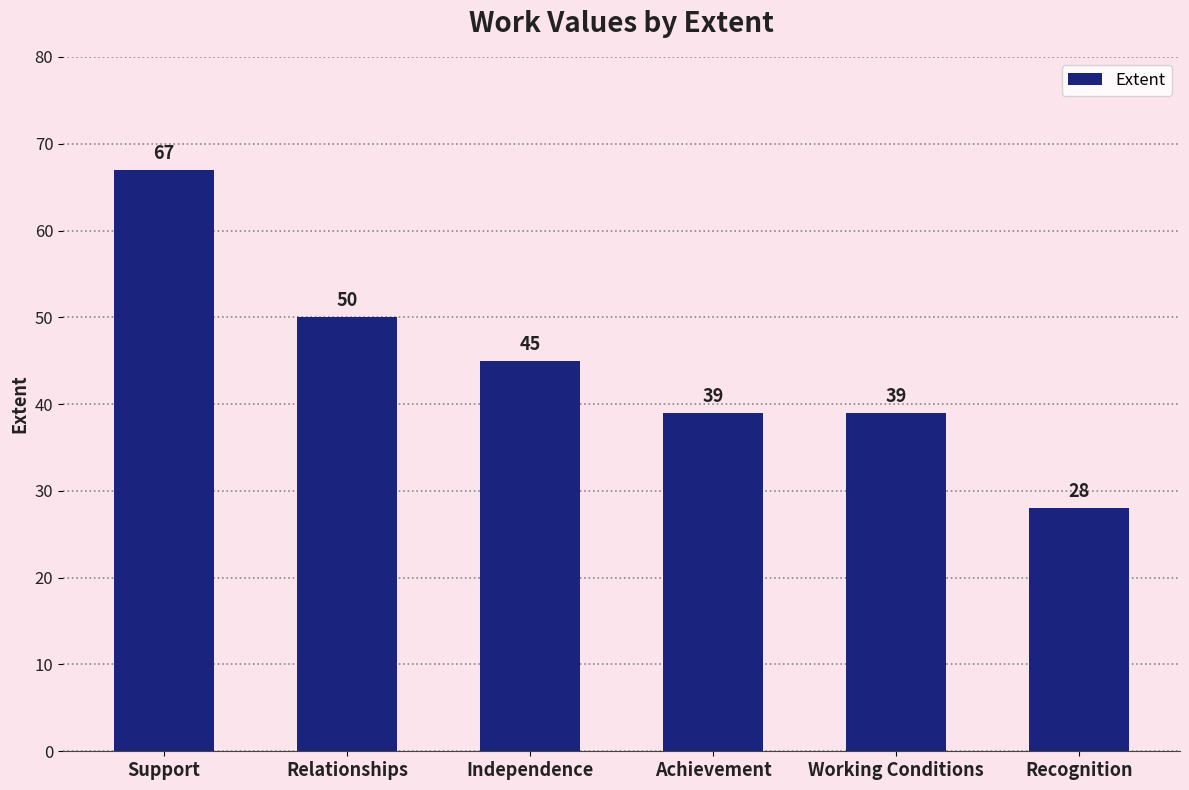

What is the difference between the second highest and minimum values?

22